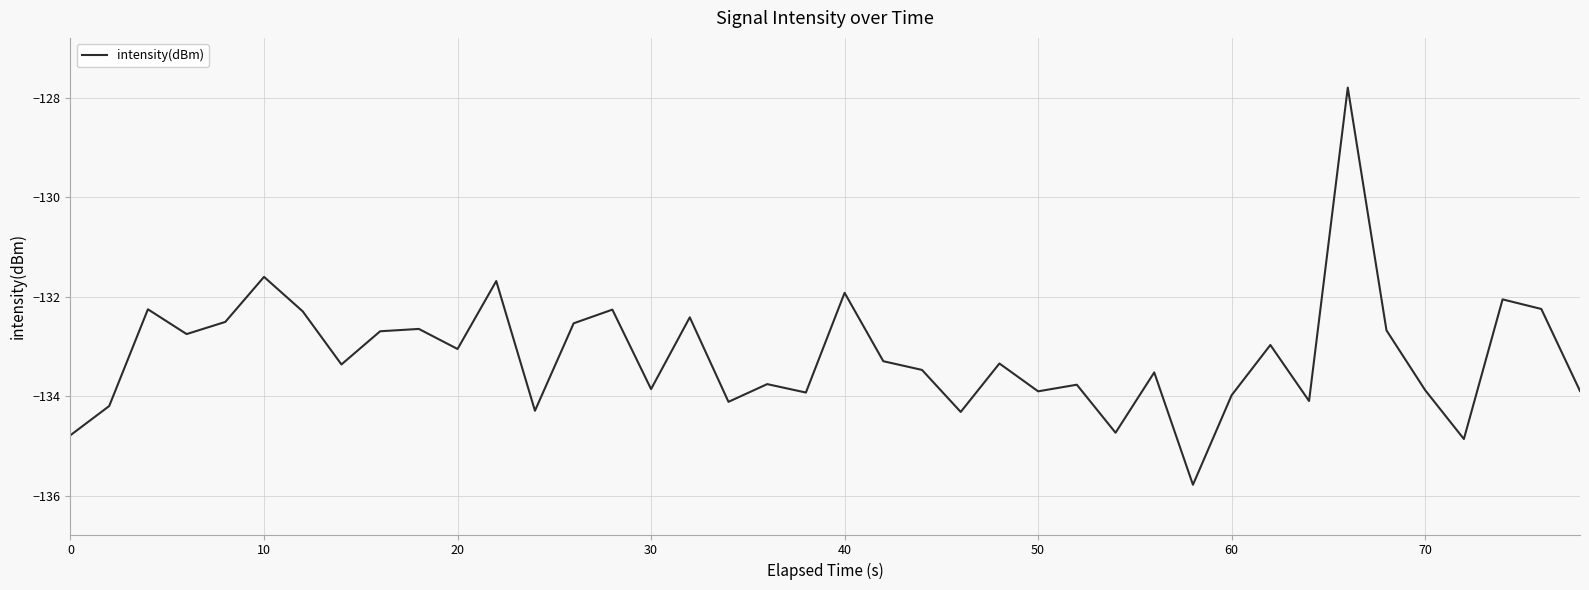

How many interior local valleys (lower than both neighbors) does the data have?

13